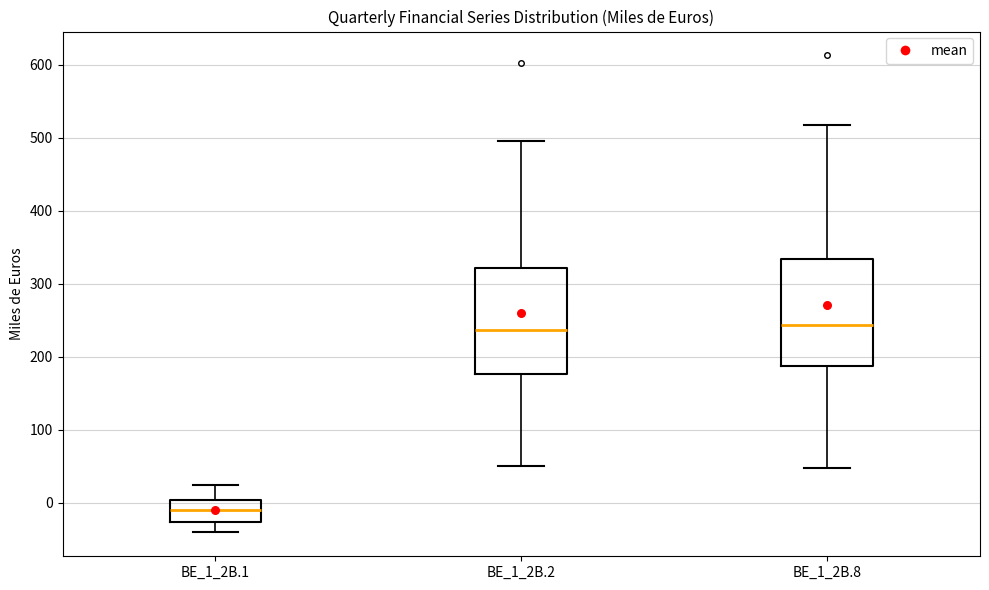

Which box's median line is the lowest?

BE_1_2B.1